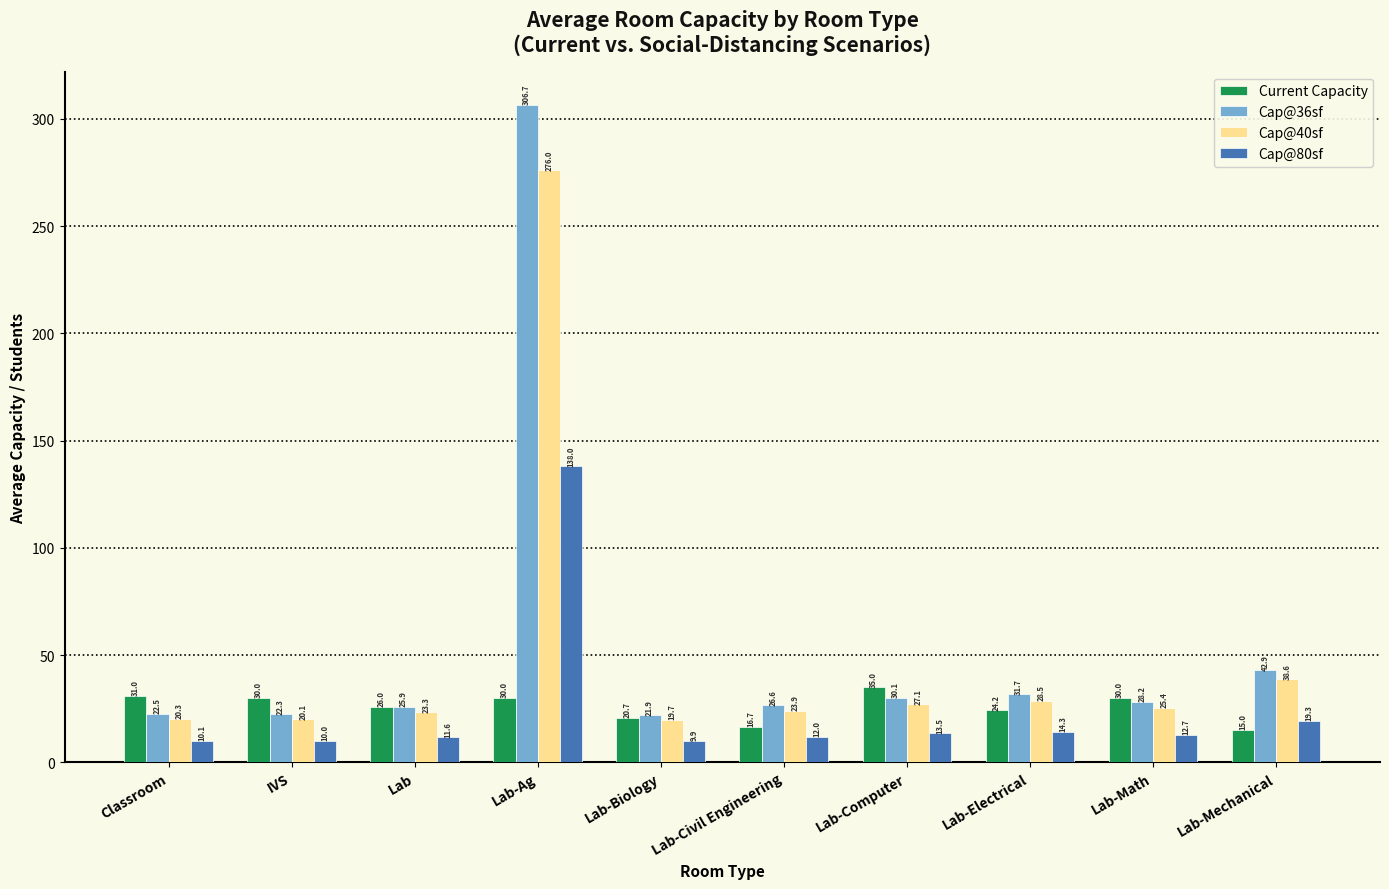

Reading left to right, what are all the values shown in this chart?

Current Capacity: Classroom=31.0	IVS=30.0	Lab=26.0	Lab-Ag=30.0	Lab-Biology=20.7	Lab-Civil Engineering=16.7	Lab-Computer=35.0	Lab-Electrical=24.2	Lab-Math=30.0	Lab-Mechanical=15.0
Cap@36sf: Classroom=22.5	IVS=22.3	Lab=25.9	Lab-Ag=306.7	Lab-Biology=21.9	Lab-Civil Engineering=26.6	Lab-Computer=30.1	Lab-Electrical=31.7	Lab-Math=28.2	Lab-Mechanical=42.9
Cap@40sf: Classroom=20.3	IVS=20.1	Lab=23.3	Lab-Ag=276.0	Lab-Biology=19.7	Lab-Civil Engineering=23.9	Lab-Computer=27.1	Lab-Electrical=28.5	Lab-Math=25.4	Lab-Mechanical=38.6
Cap@80sf: Classroom=10.1	IVS=10.0	Lab=11.6	Lab-Ag=138.0	Lab-Biology=9.9	Lab-Civil Engineering=12.0	Lab-Computer=13.5	Lab-Electrical=14.3	Lab-Math=12.7	Lab-Mechanical=19.3